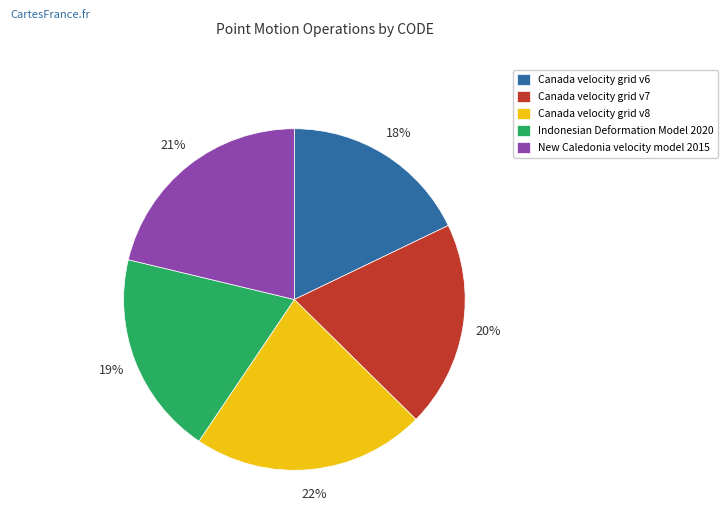

Do Indonesian Deformation Model 2020 and New Caledonia velocity model 2015 together represent more than half of the pie?

No